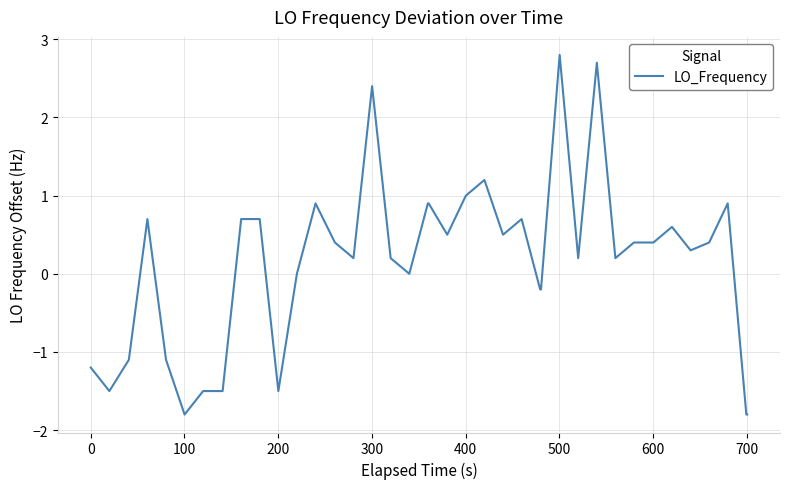

What is the greatest value displayed?

2.8